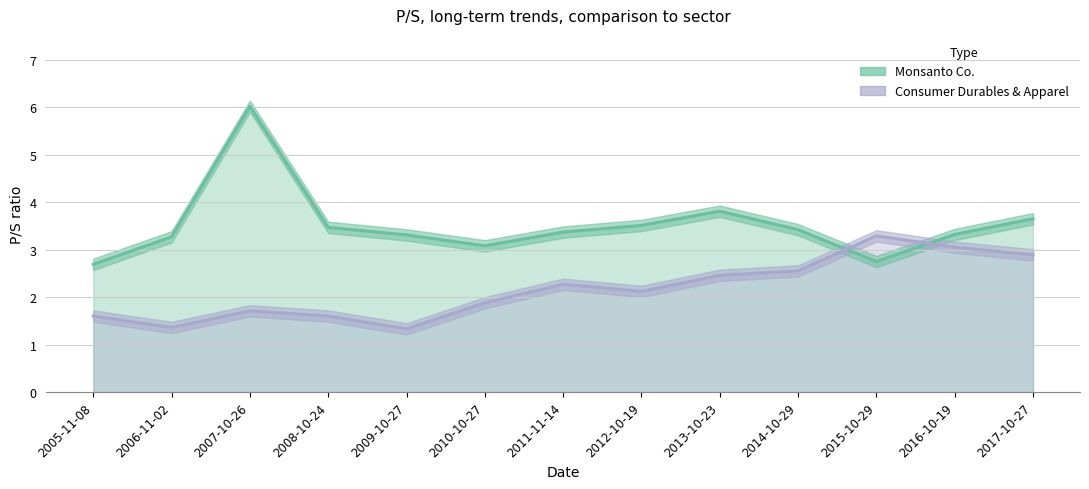

How many distinct data groups are displayed?

2